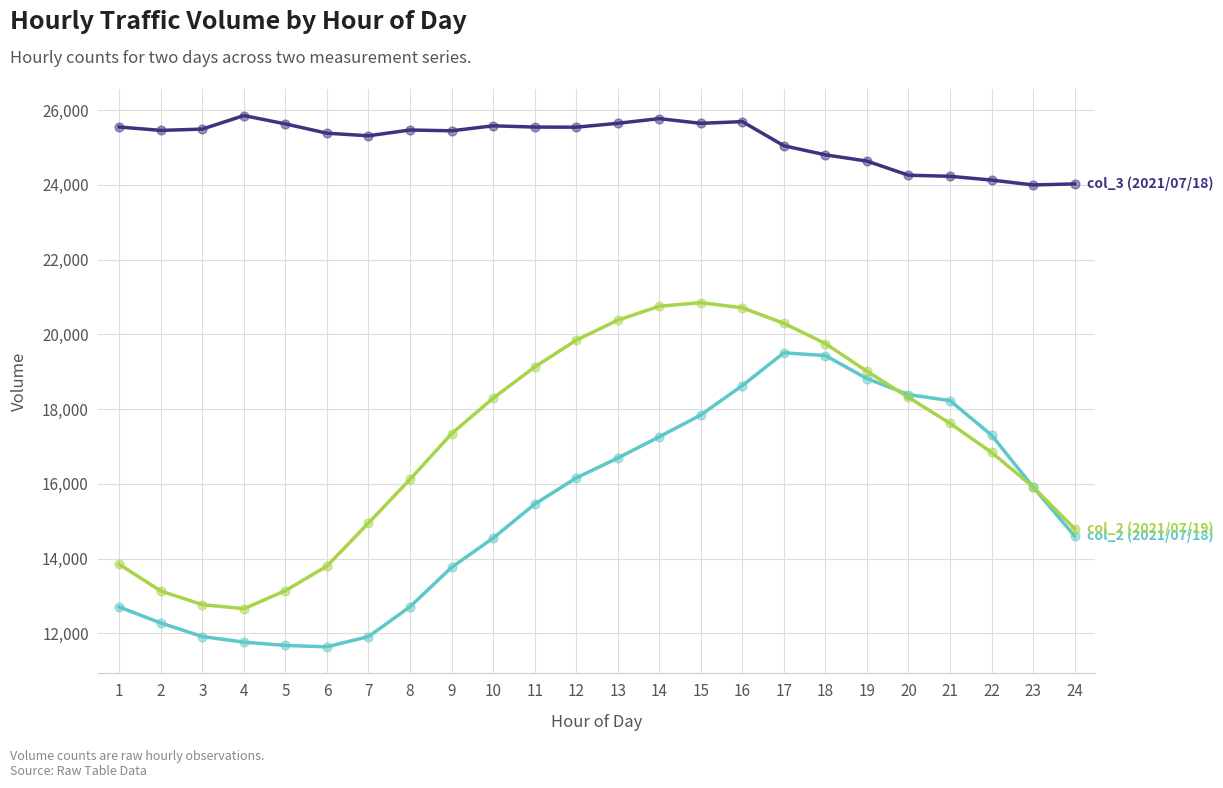

What is the greatest value displayed?

25855